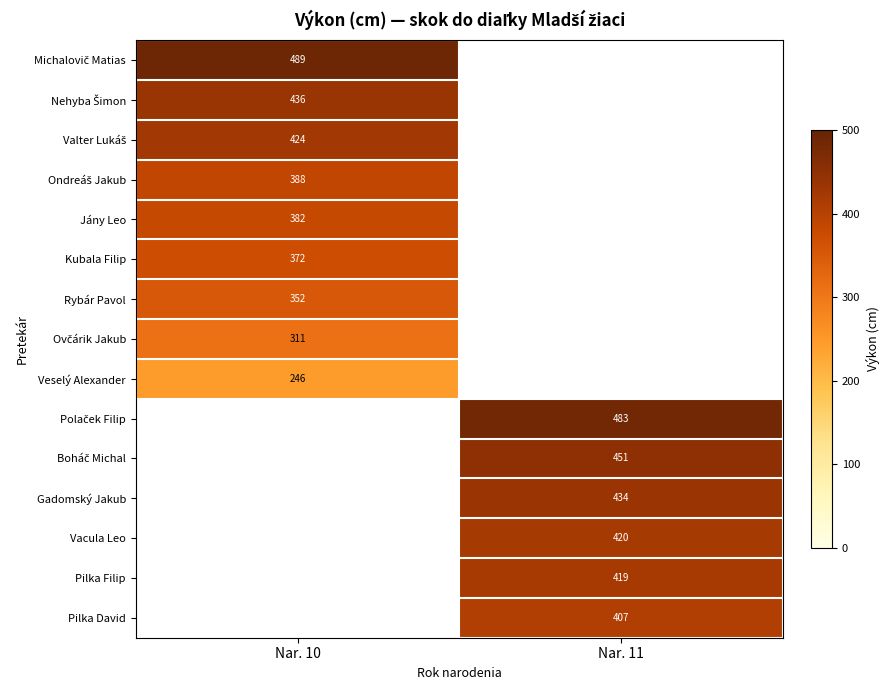

True or false: Pilka Filip has a value of 259 at Nar. 11.

False